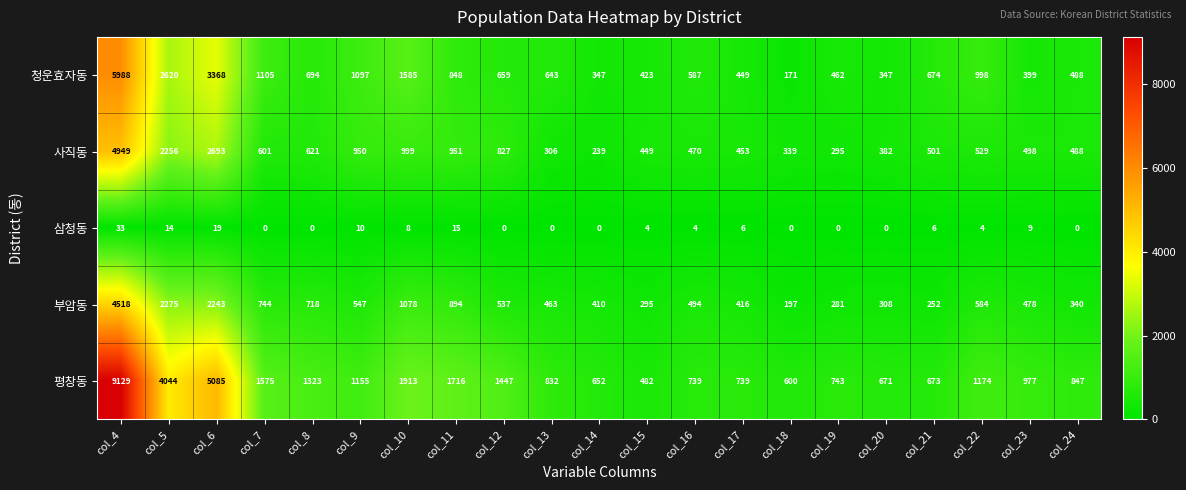

What is the average value of the 삼청동 series?

6